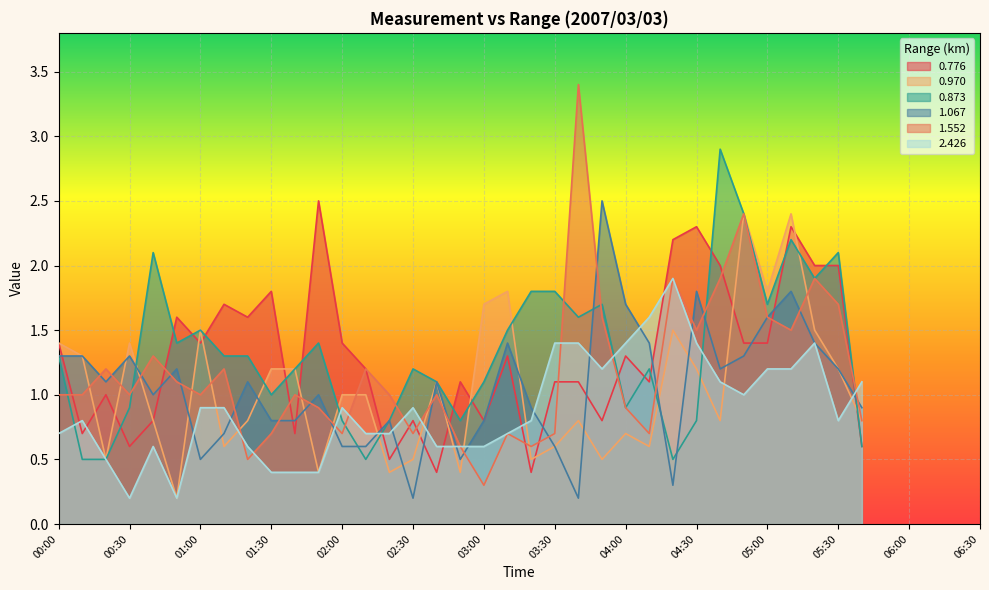

Is the value of 1.552 at 00:50 greater than the value of 2.426 at 02:20?

Yes